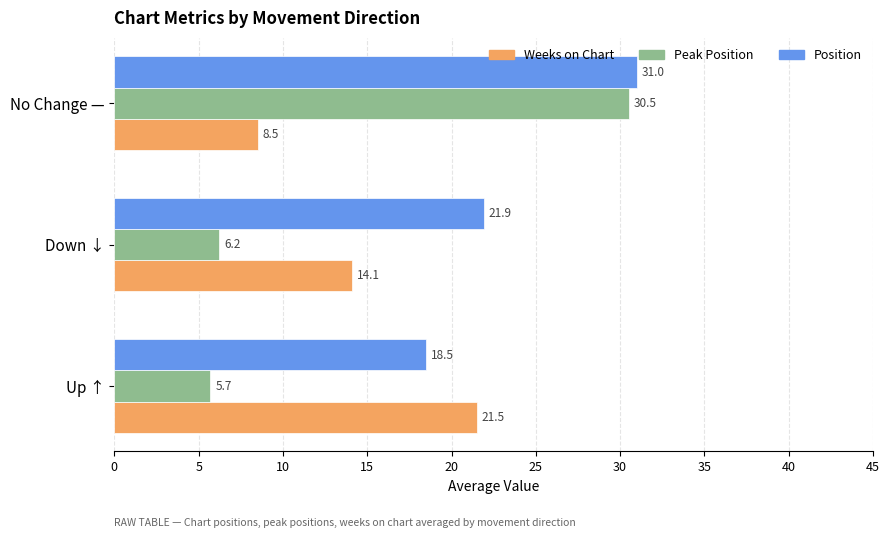

Which category has the highest value across all series?

No Change —